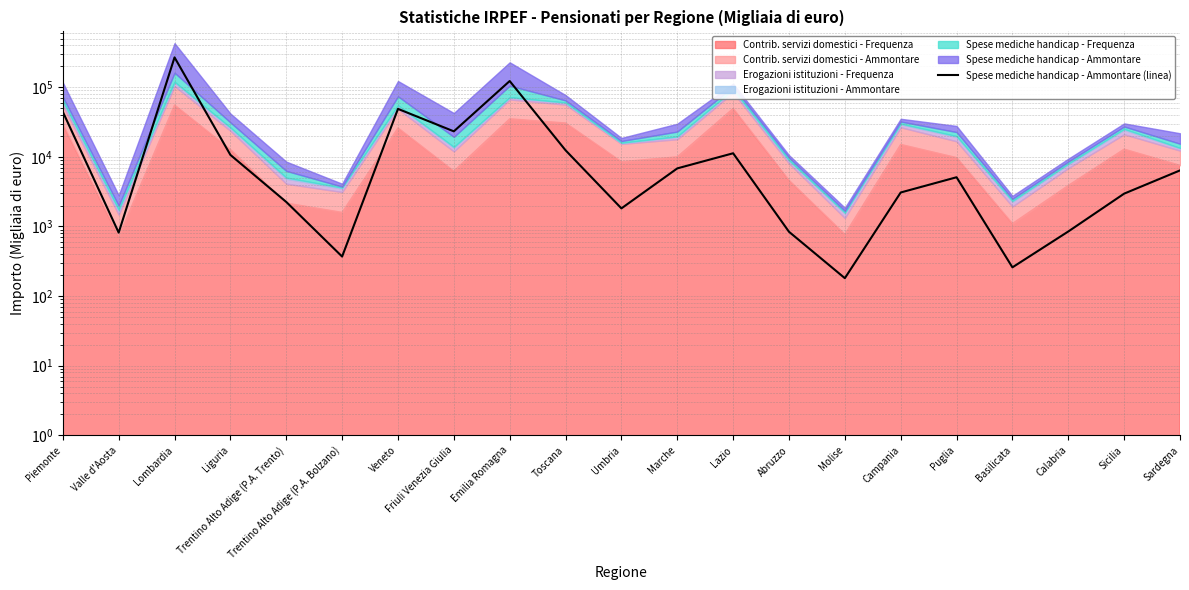

What is the difference between the maximum and minimum values?

268598